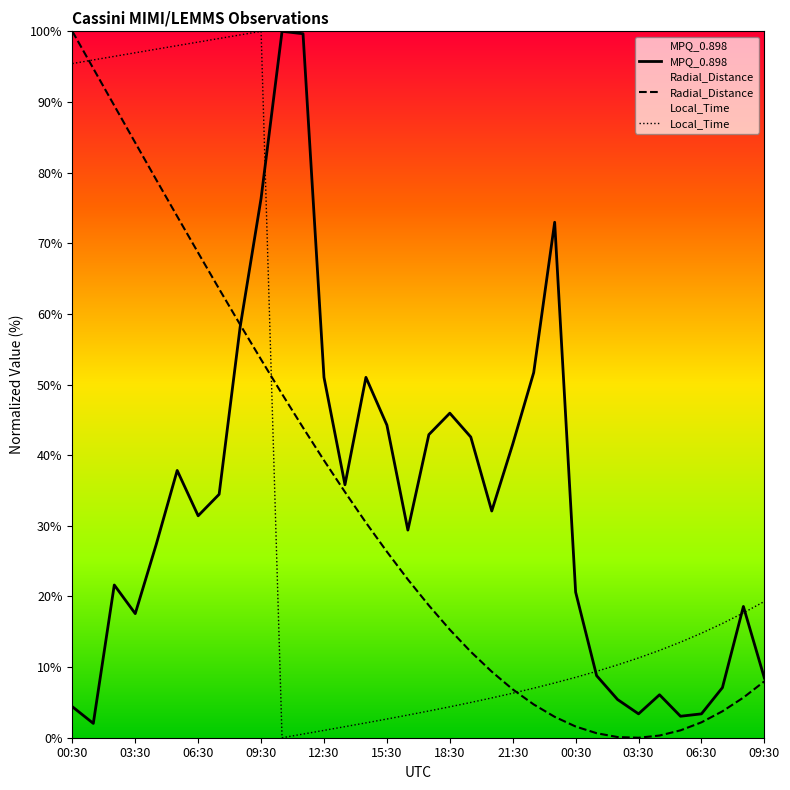

What is the approximate value of Local_Time at 2013-080T19:30?

5.0